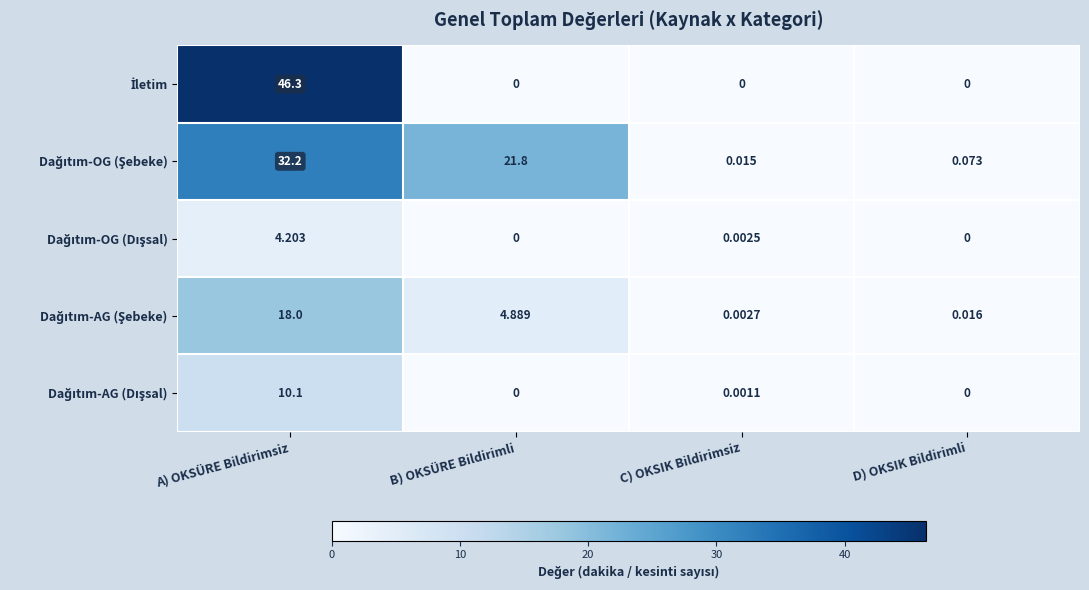

At which category is the sum across all series the highest?

A) OKSÜRE Bildirimsiz